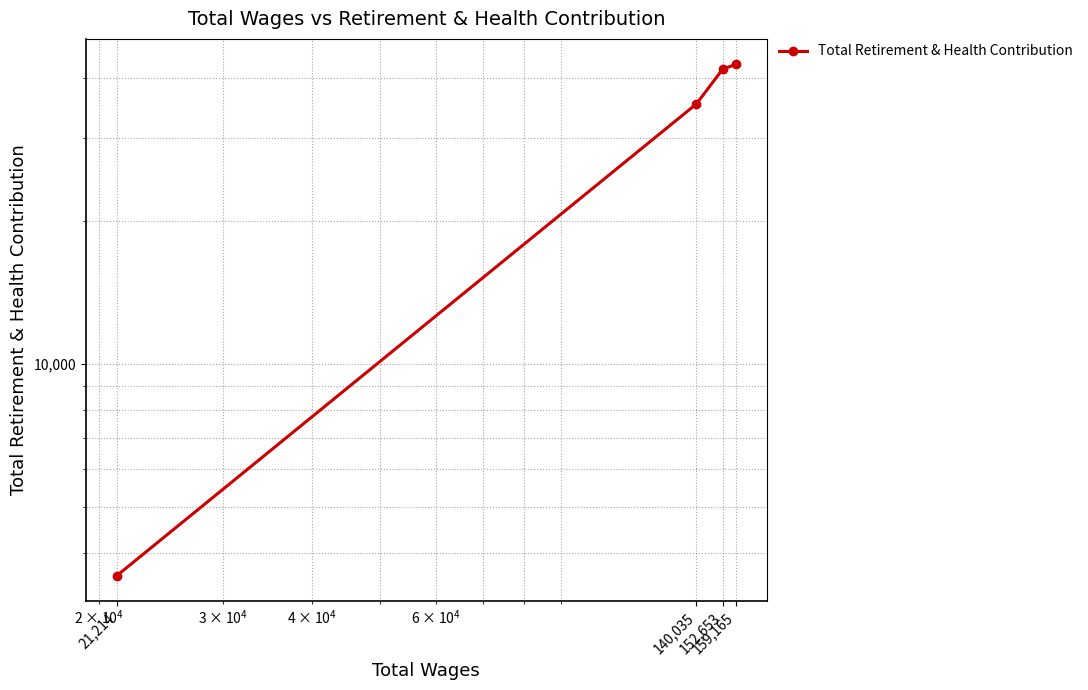

What is the difference between the maximum and second lowest values?

7463